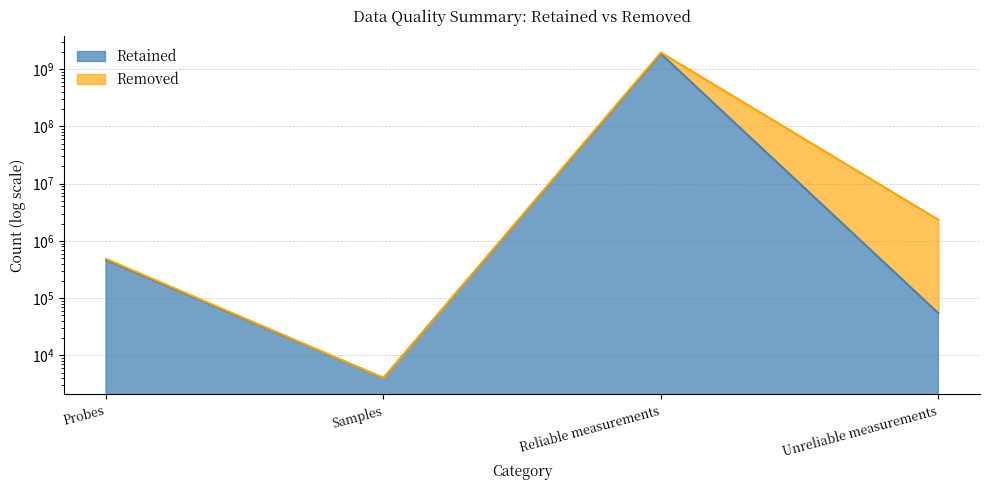

What is the label of the 4th point from the right?

Probes